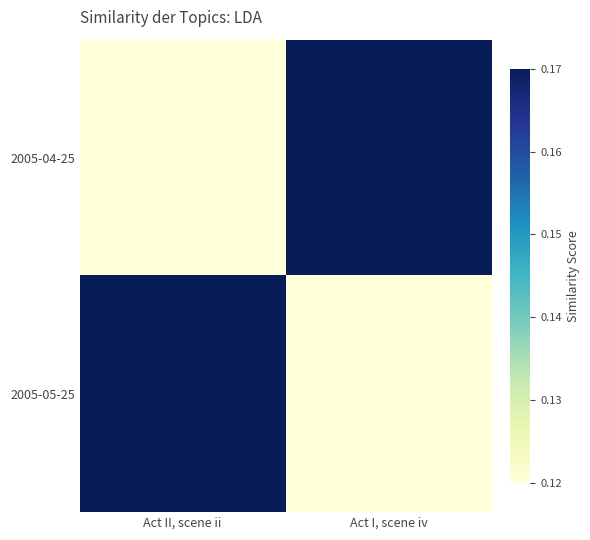

Rank the series at Act I, scene iv from lowest to highest value.

2005-05-25, 2005-04-25